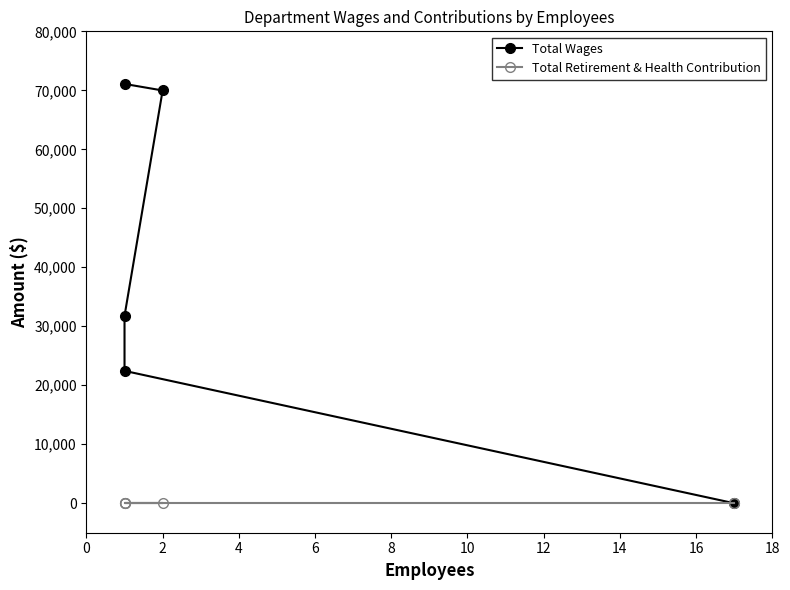

Is this an area chart (filled region under the line)?

No